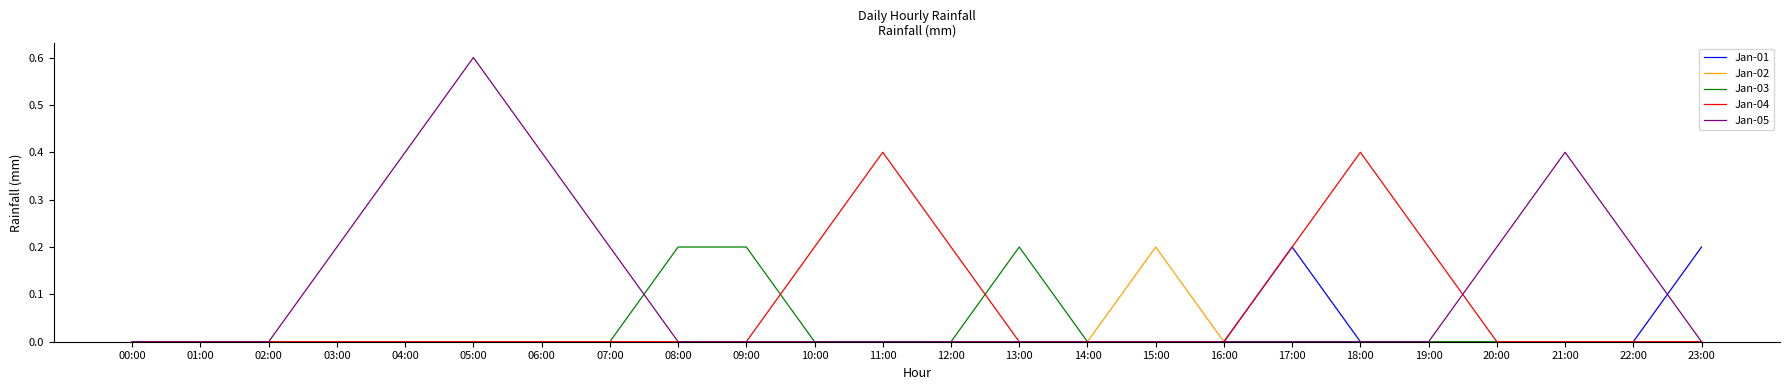

Is the value of Jan-04 at 18:00 greater than the value of Jan-01 at 07:00?

Yes